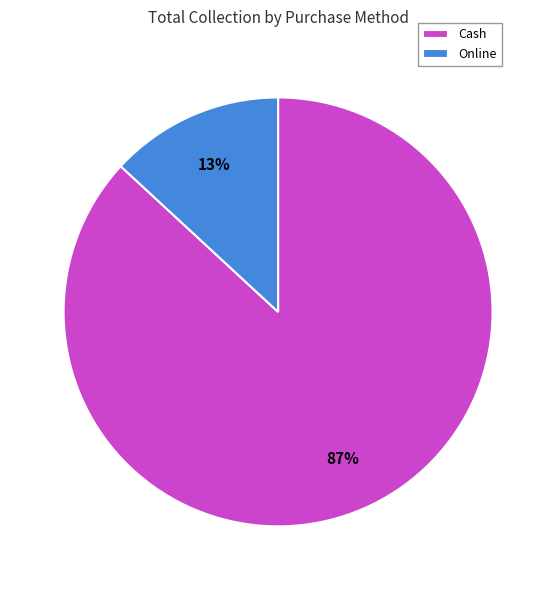

Do Online and Cash together represent more than half of the pie?

Yes